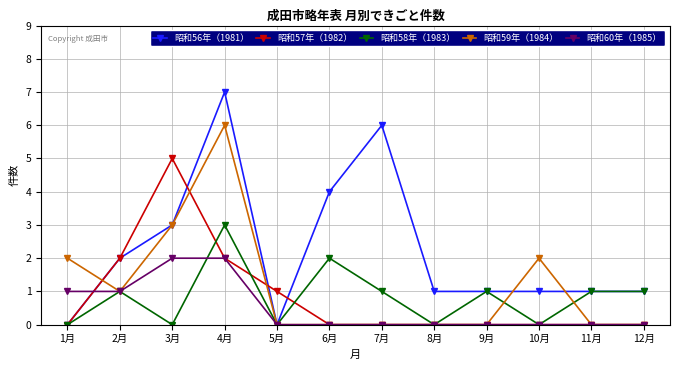

The 昭和57年（1982） series shows 0 at 12月. True or false?

True